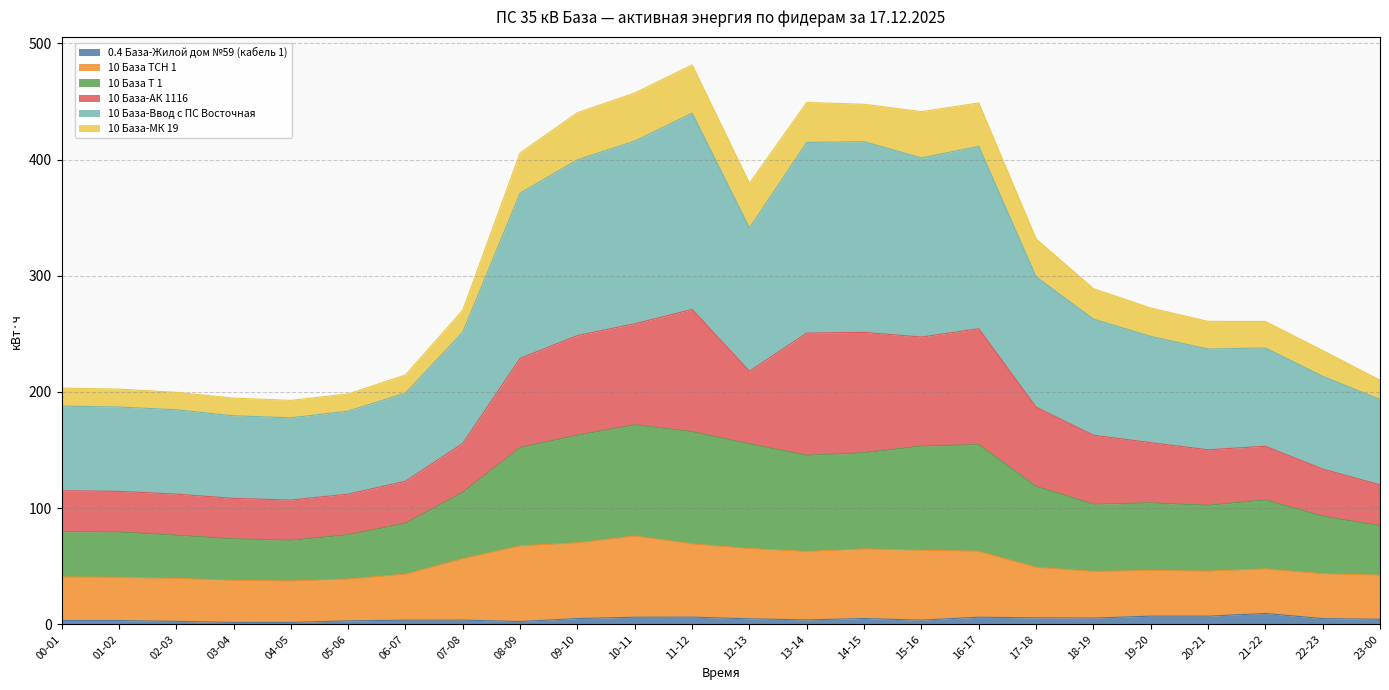

True or false: 10 База ТСН 1 and 10 База-Ввод с ПС Восточная intersect in this chart.

False